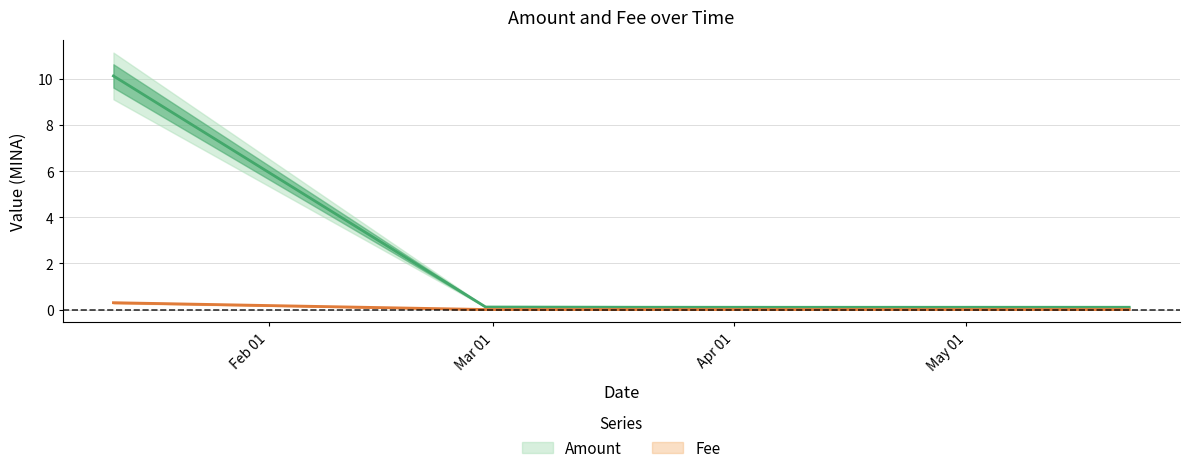

Reading right to left, list all the values displayed in this chart.

Amount: 0.1	0.1	0.1	0.1	0.1	10.1
Fee: 0.0	0.0	0.0	0.0	0.0	0.3